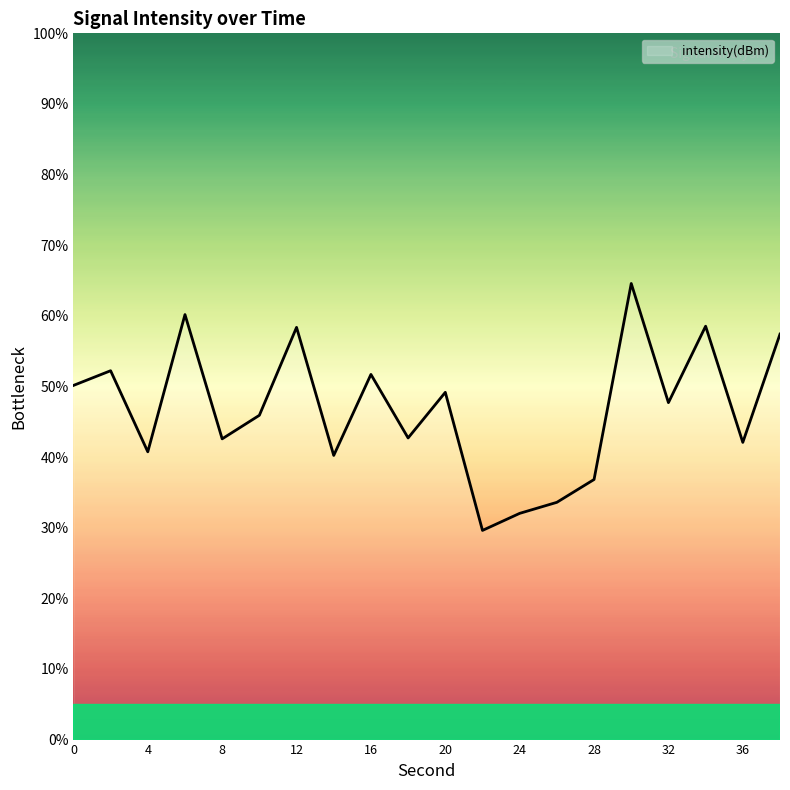

What is the minimum value shown in the chart?

29.6